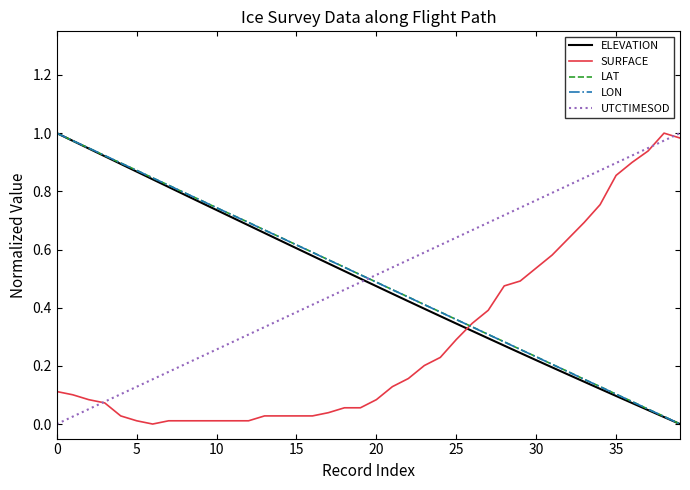

Does the chart have visible grid lines?

No